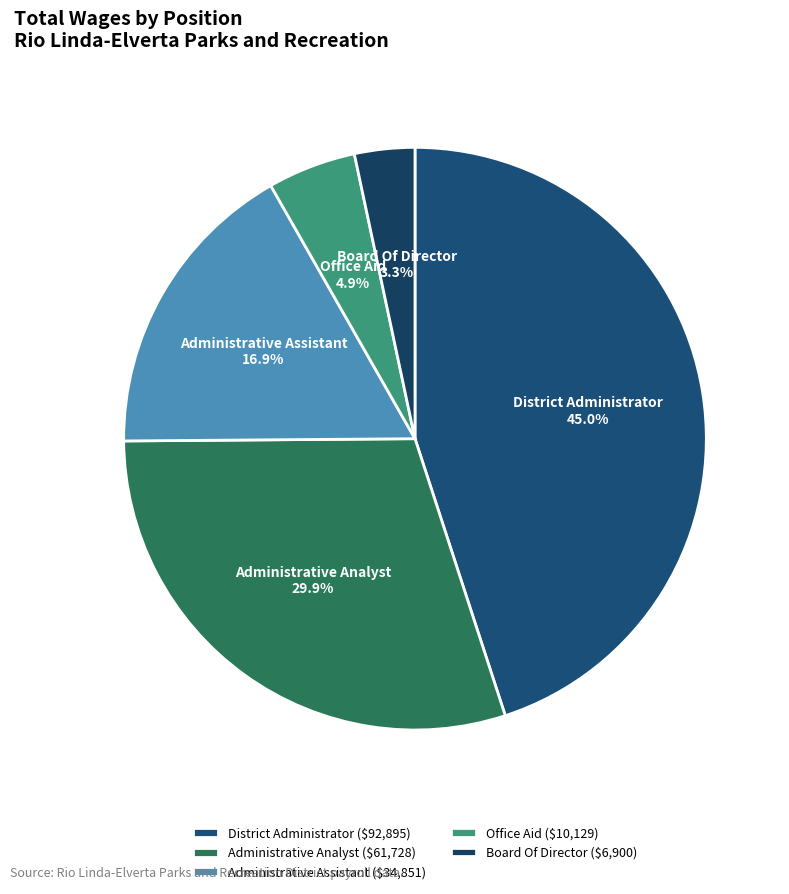

What percentage is the Office Aid slice, to the nearest percent?

5%